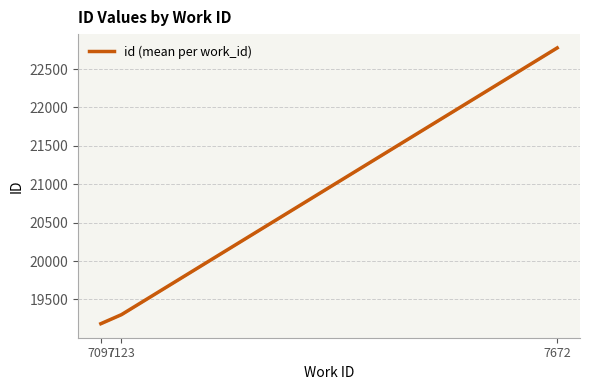

Reading left to right, list all the values displayed in this chart.

7097=19184	7123=19302	7672=22776